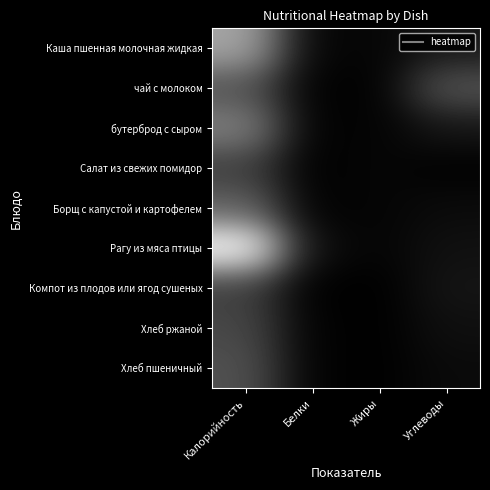

Which category has the lowest value across all series?

Жиры